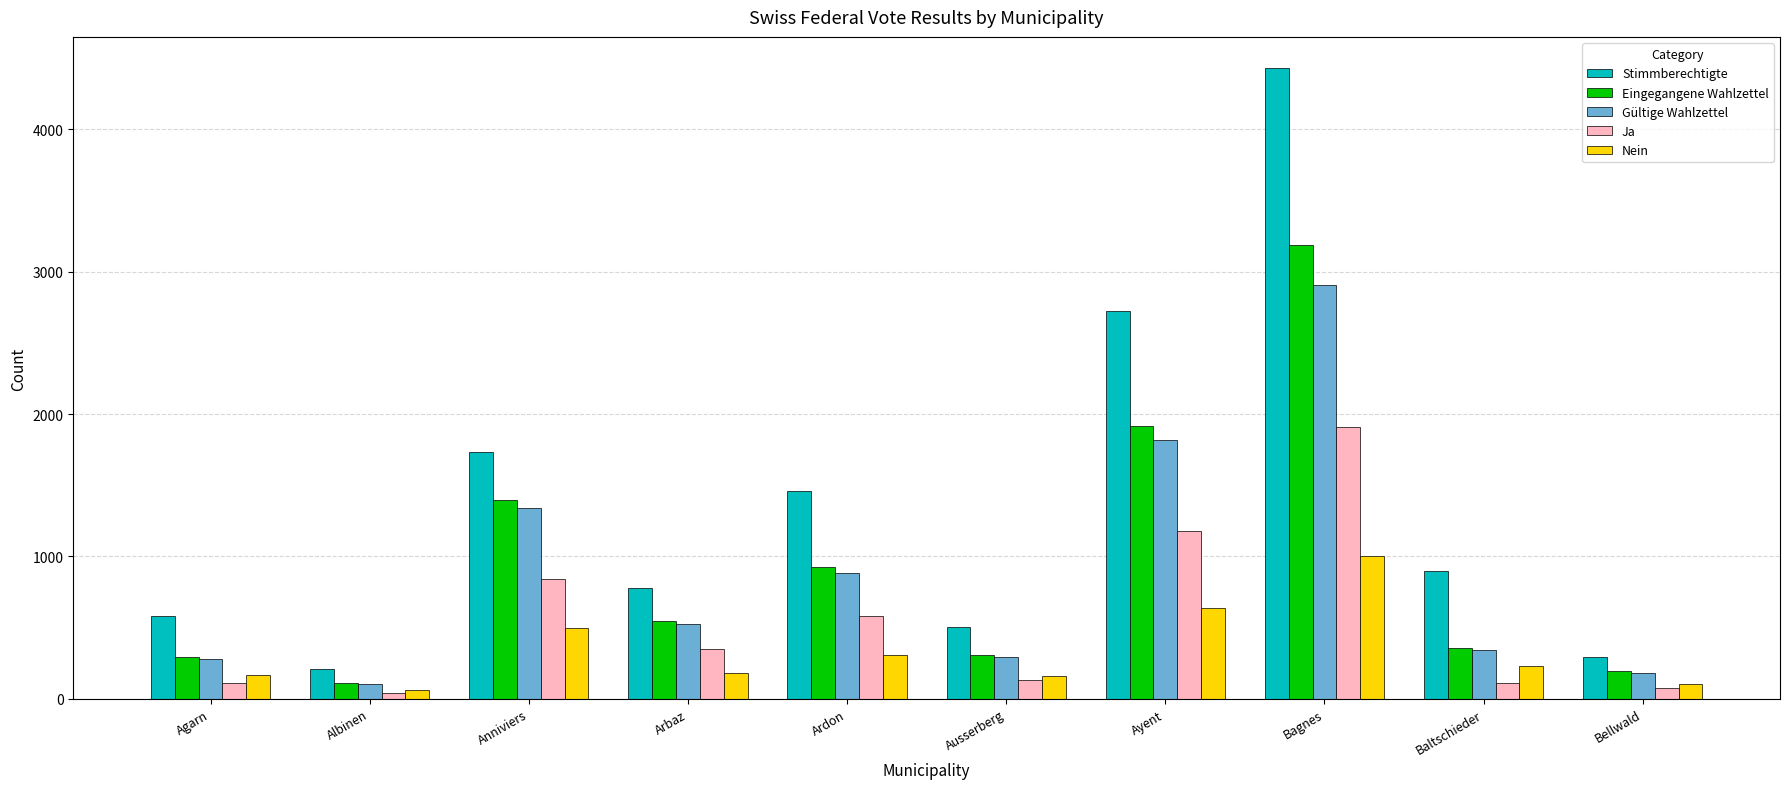

Which series has the largest range (max minus min)?

Stimmberechtigte